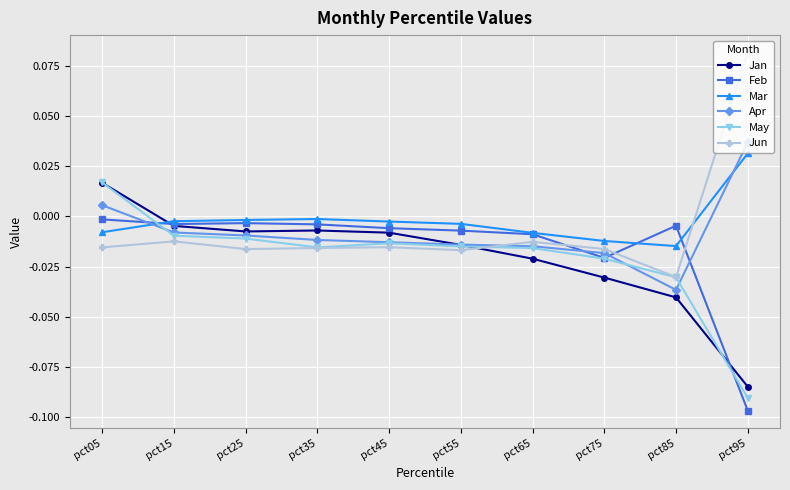

Does the chart display data point markers on the line(s)?

Yes